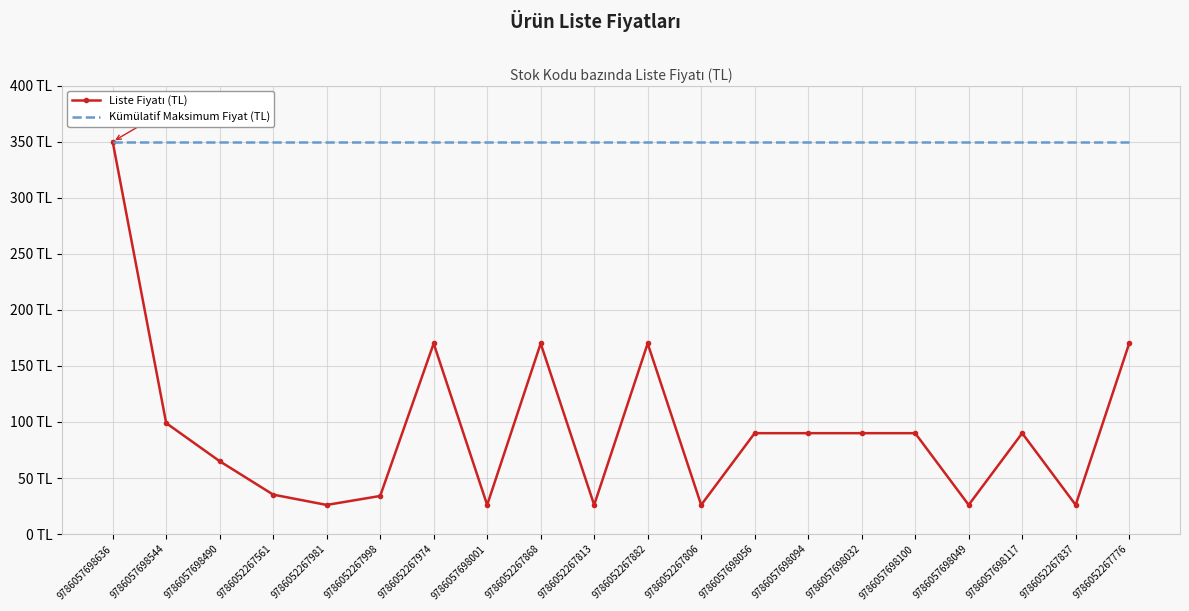

How many data points in Liste Fiyatı (TL) are above 90?

6